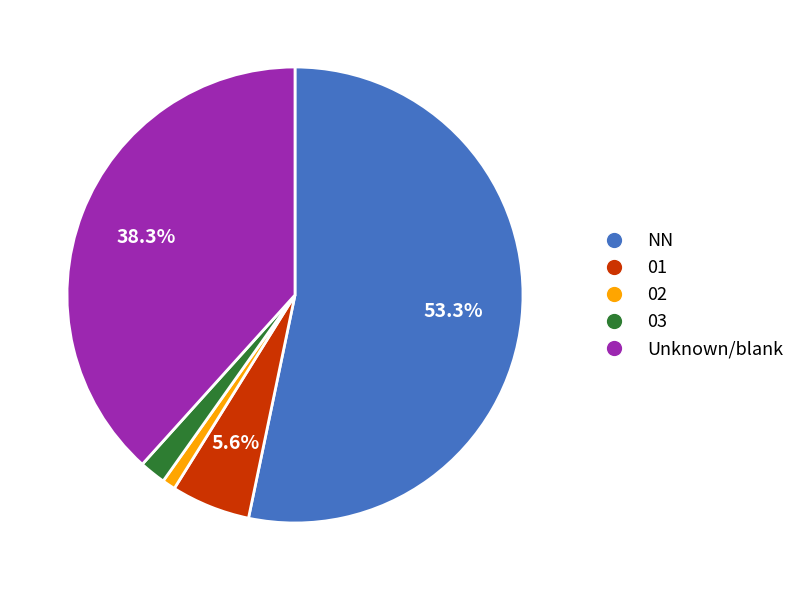

Between Unknown/blank and NN, which is larger?

NN